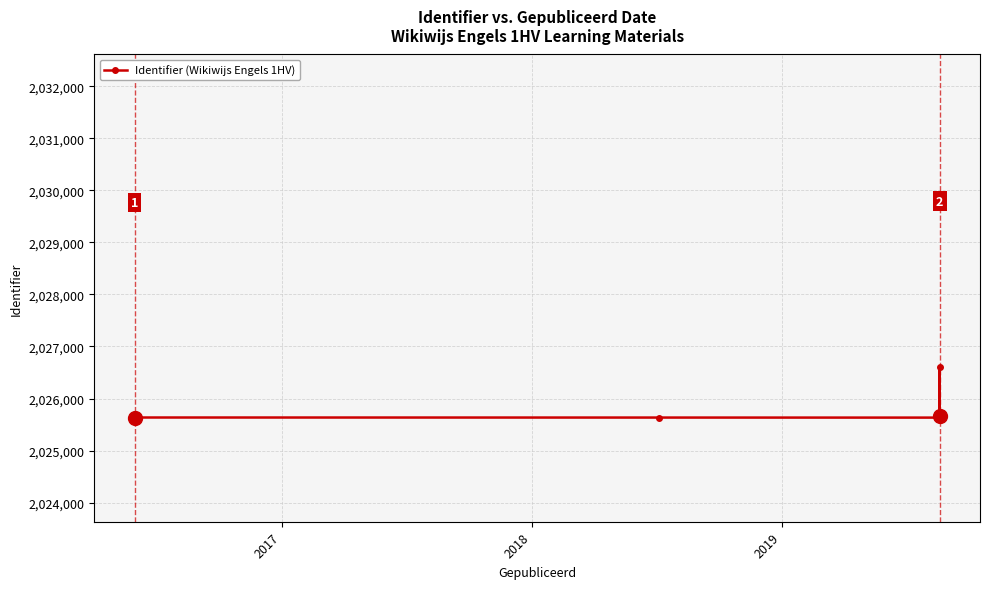

True or false: the data has more than 0 interior local peaks.

True